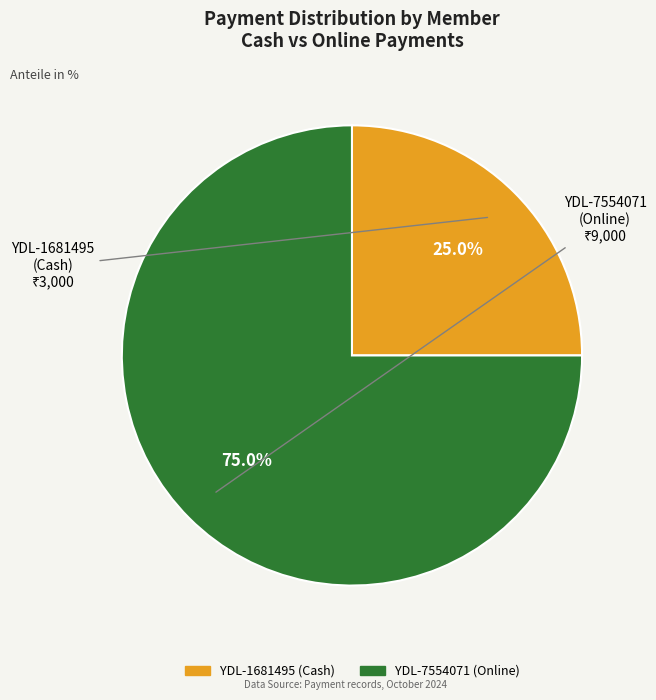

What is the ratio of the value at YDL-7554071 (Online) to the value at YDL-1681495 (Cash)?

3.0